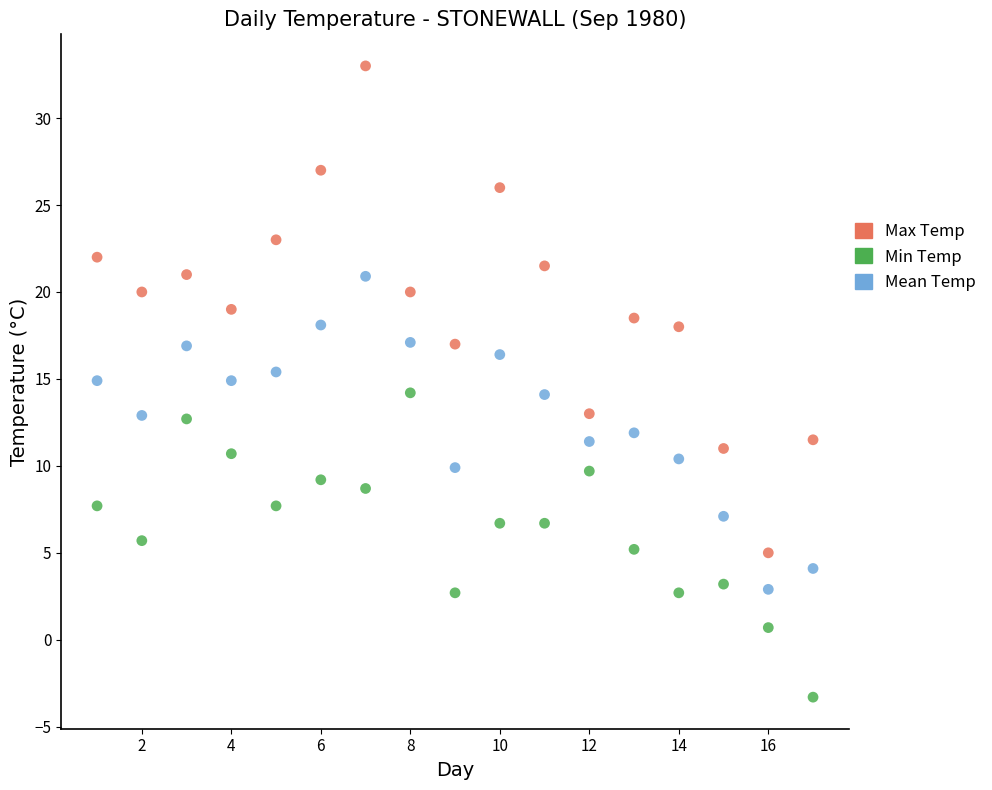

Which series contains the highest Y value?

Max Temp